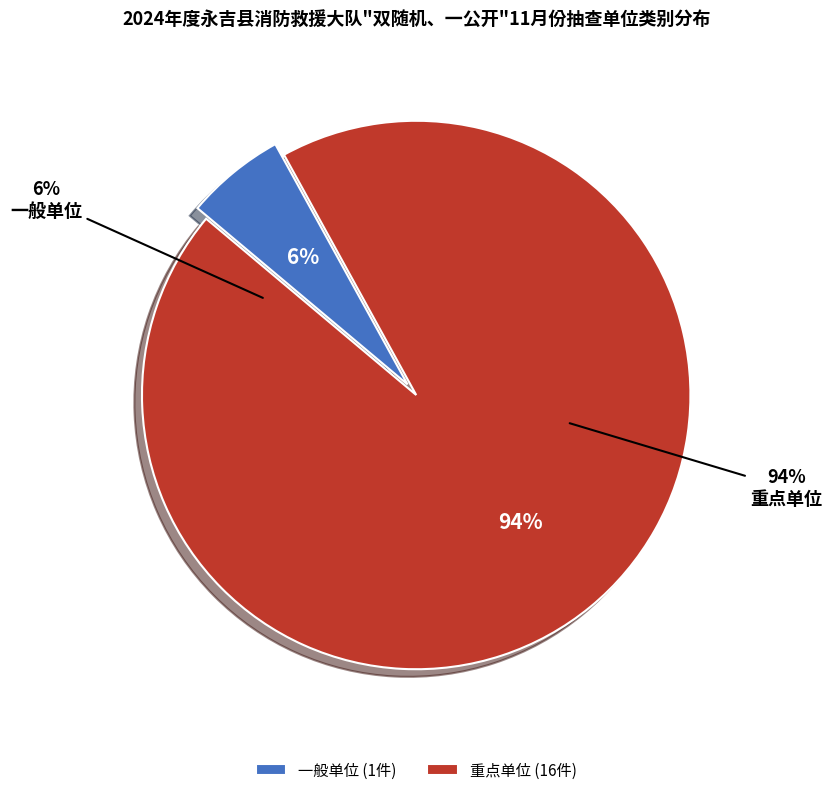

The 一般单位 slice represents 6% of the pie. True or false?

True